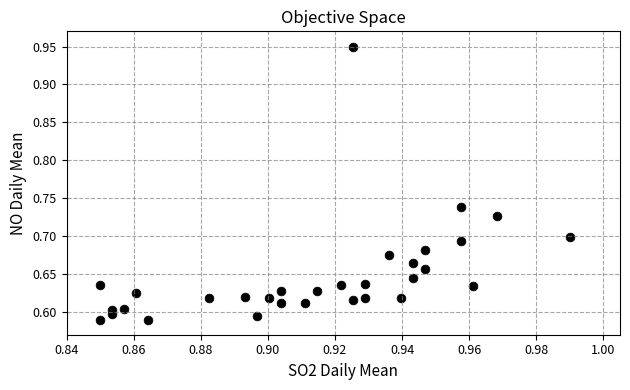

What is the range of Y values (max minus min)?

0.4